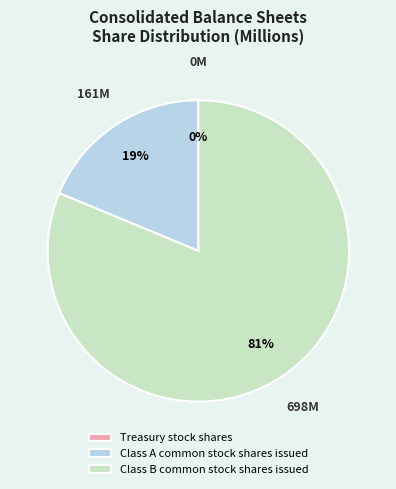

What is the smallest slice in the pie chart?

Treasury stock shares